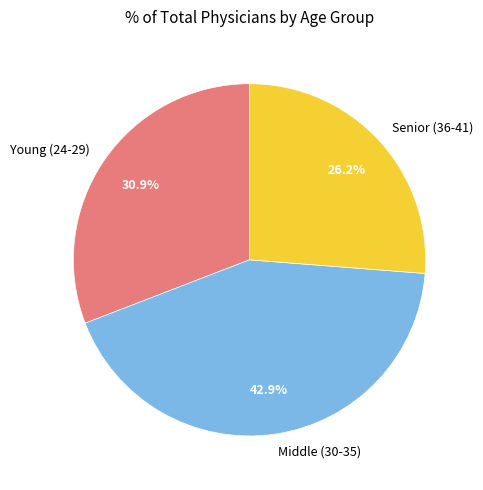

How many slices are in this pie chart?

3